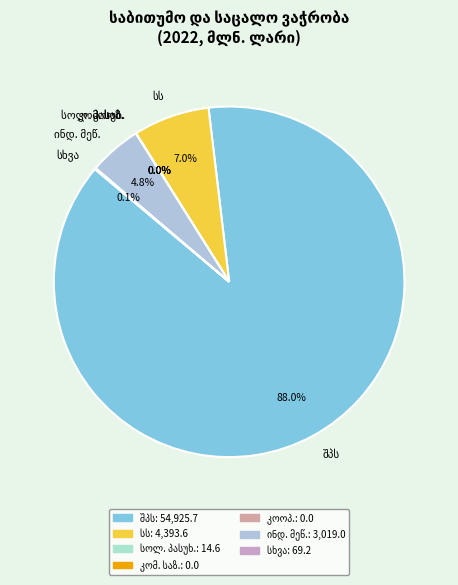

What is the change in value from სოლიდარული პასუხისმგებლობის საზოგადოება to ინდივიდუალური მეწარმე?

+3004.4